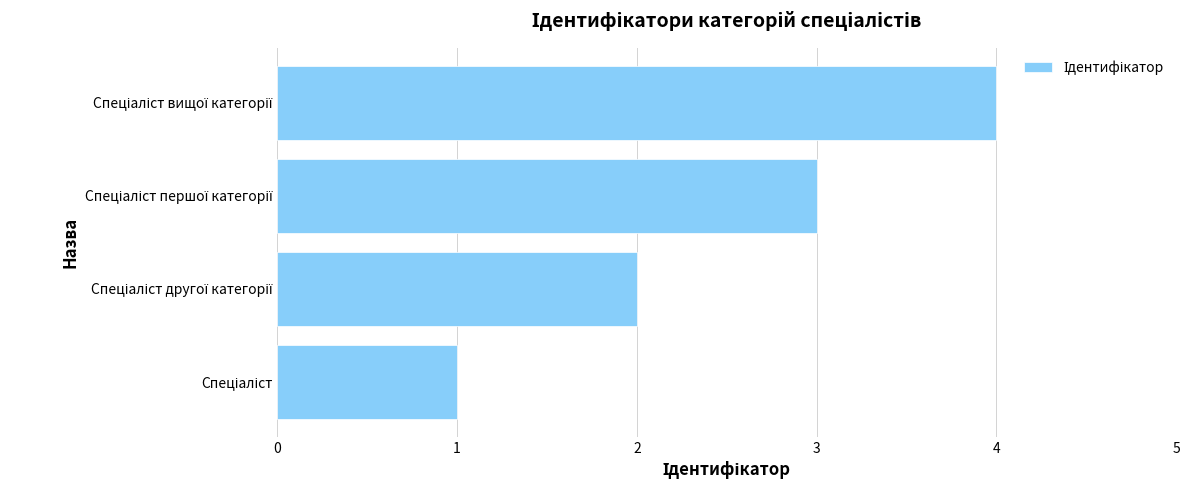

What is the greatest value displayed?

4